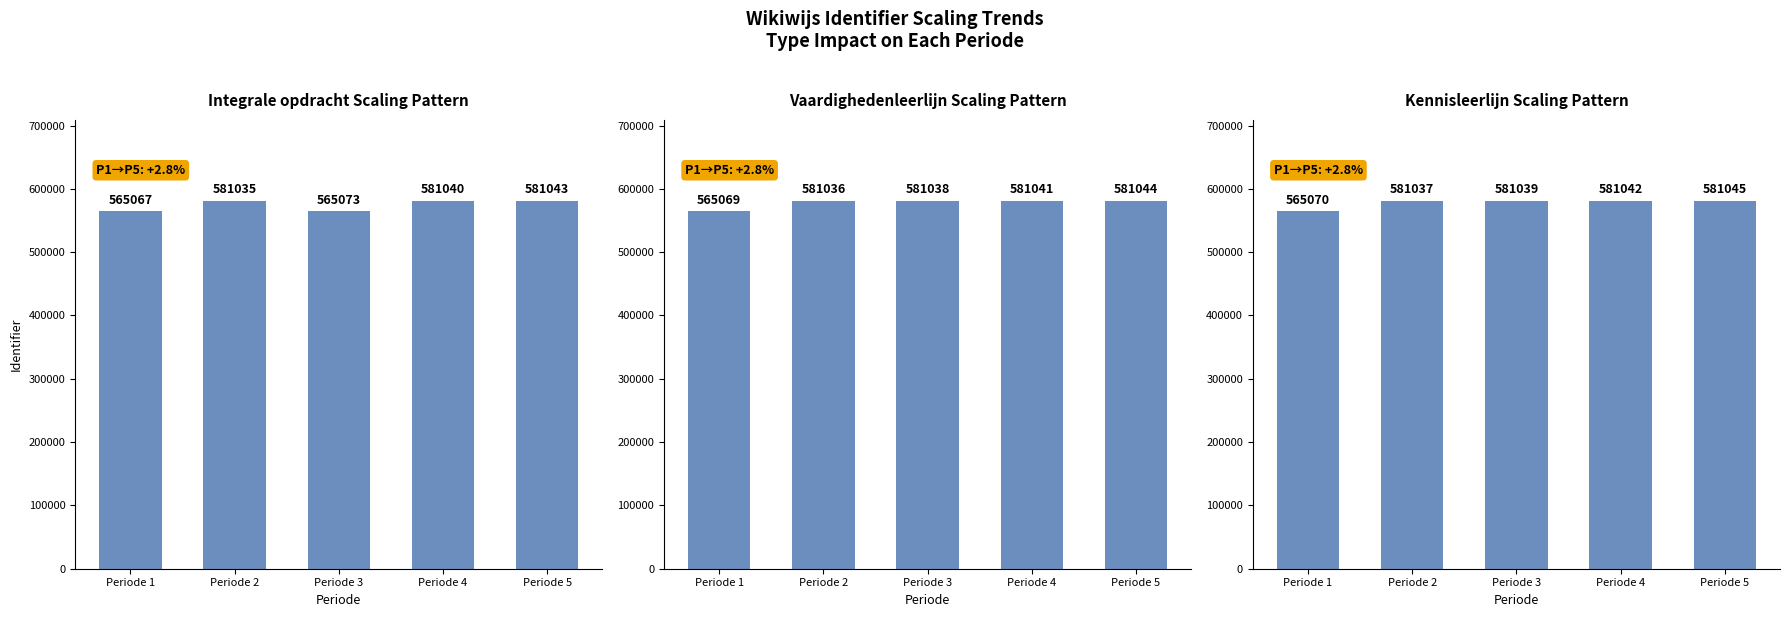

What is the difference between the Kennisleerlijn values at Periode 4 and Periode 5?

3